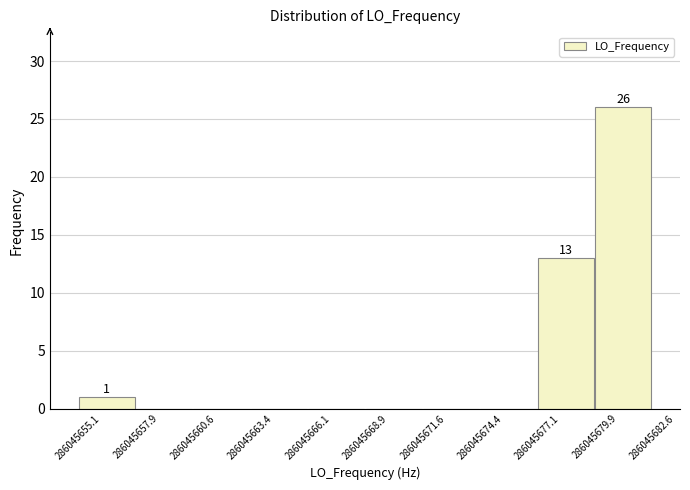

Which range on the x-axis has the tallest bar?

286045679.9 to 286045682.6